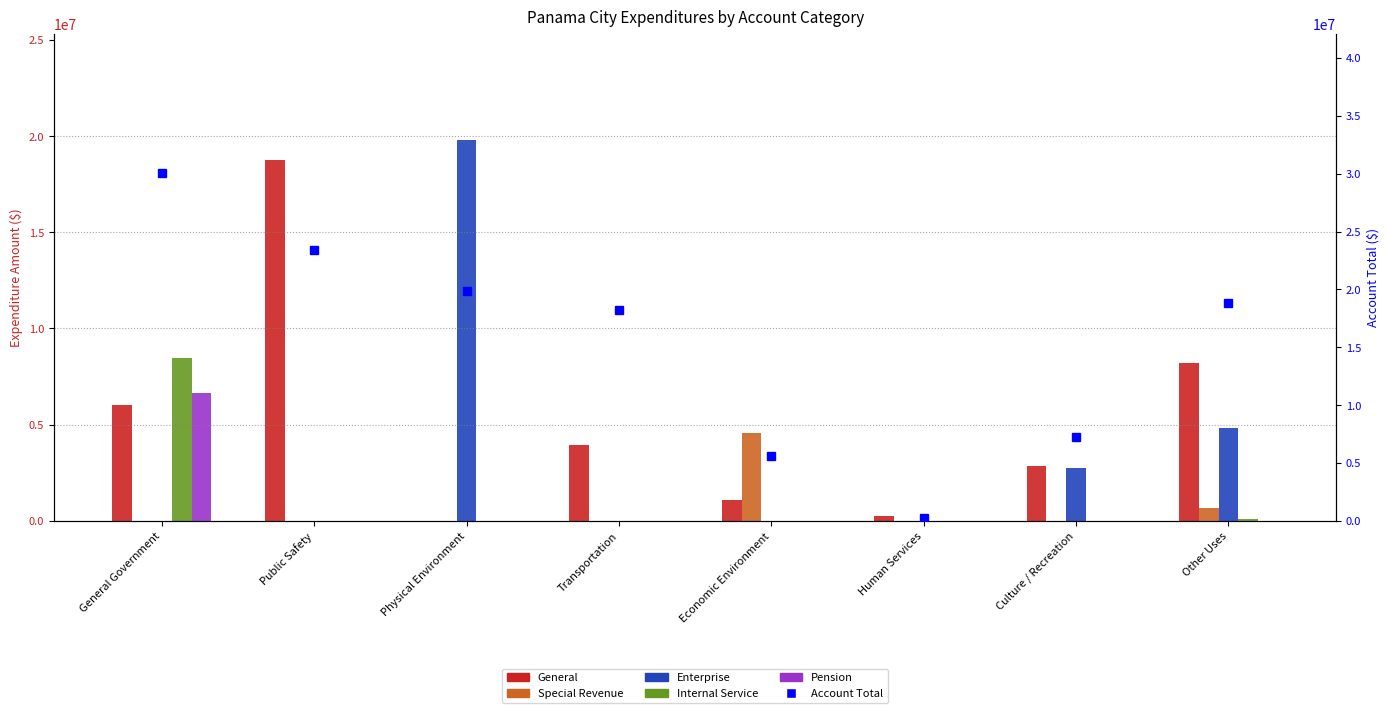

What is the label of the 2nd bar from the left?

Public Safety